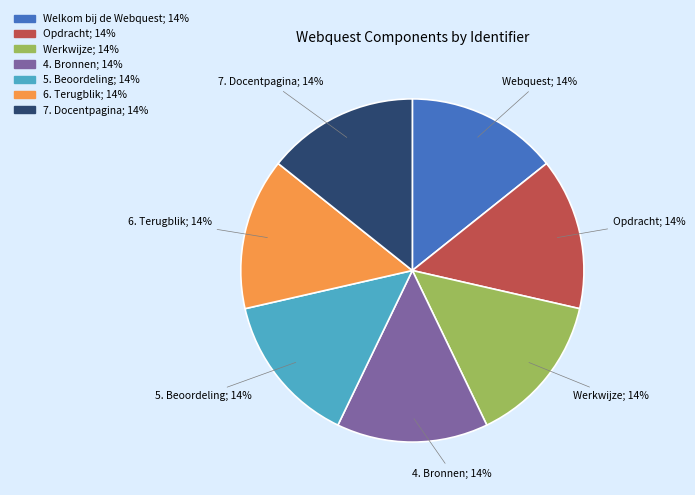

Count the number of slices in the pie.

7